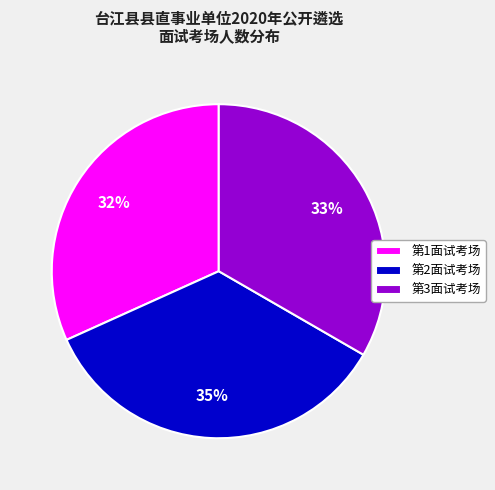

Does any single category account for the majority?

No